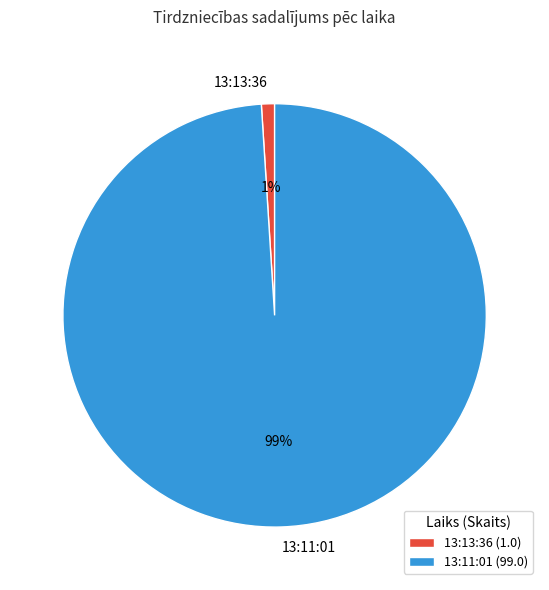

Count the number of slices in the pie.

2